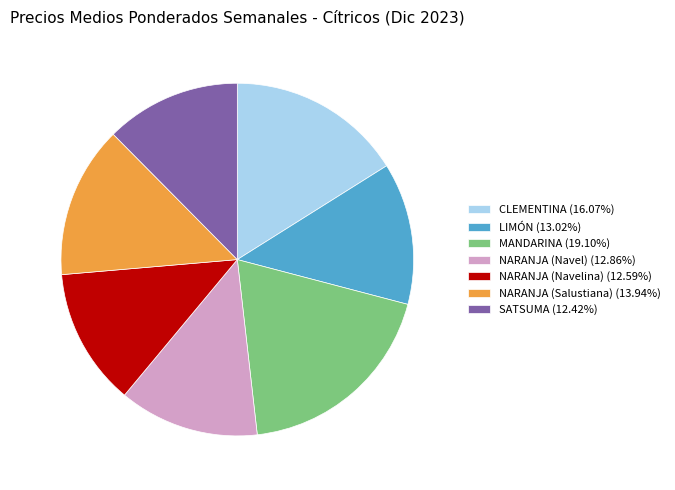

Is there a majority slice in this chart?

No